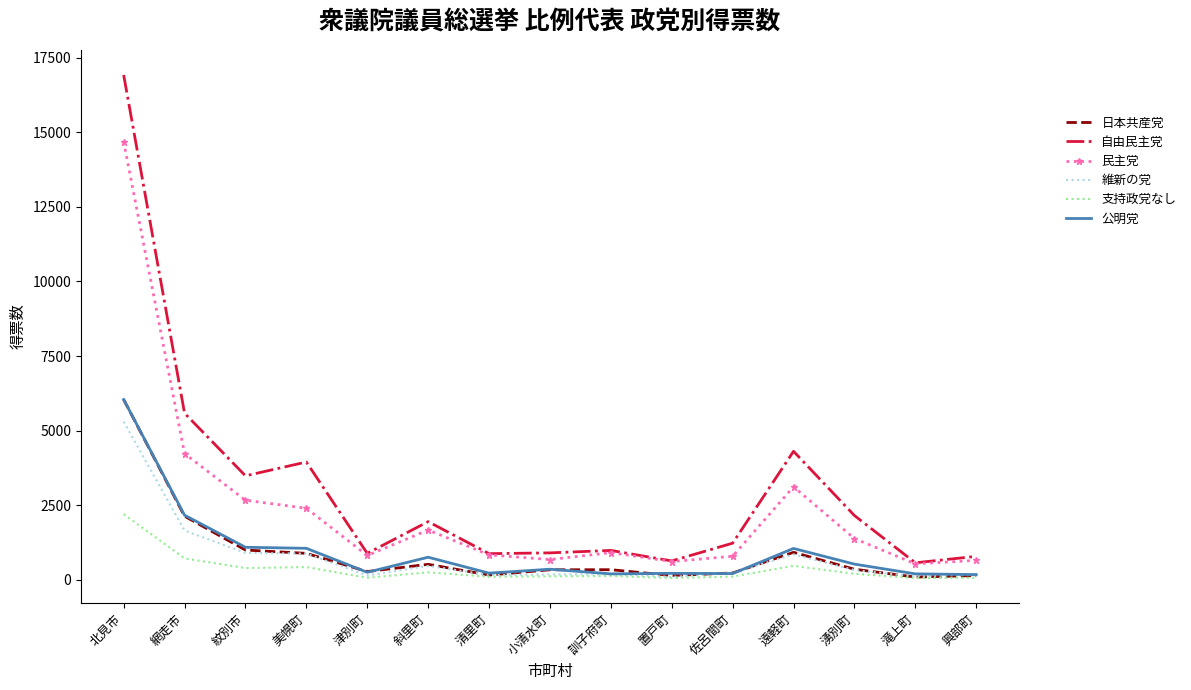

Is it true that 公明党 equals 1090 at 紋別市?

True